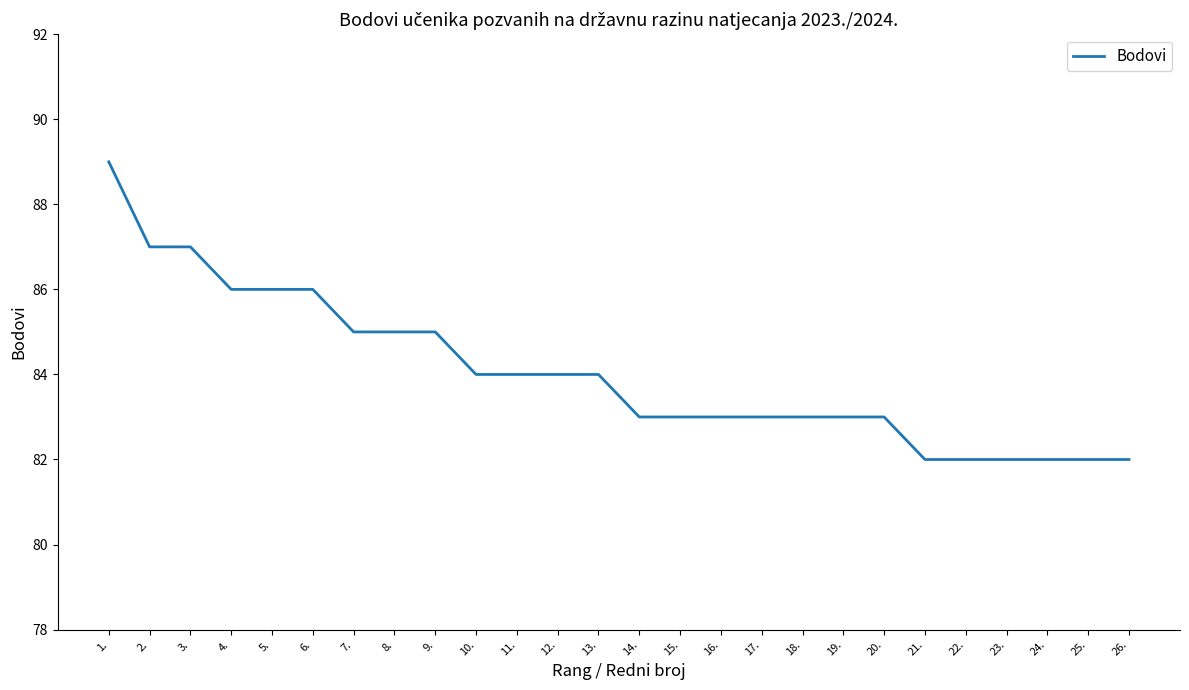

What is the minimum value shown in the chart?

82